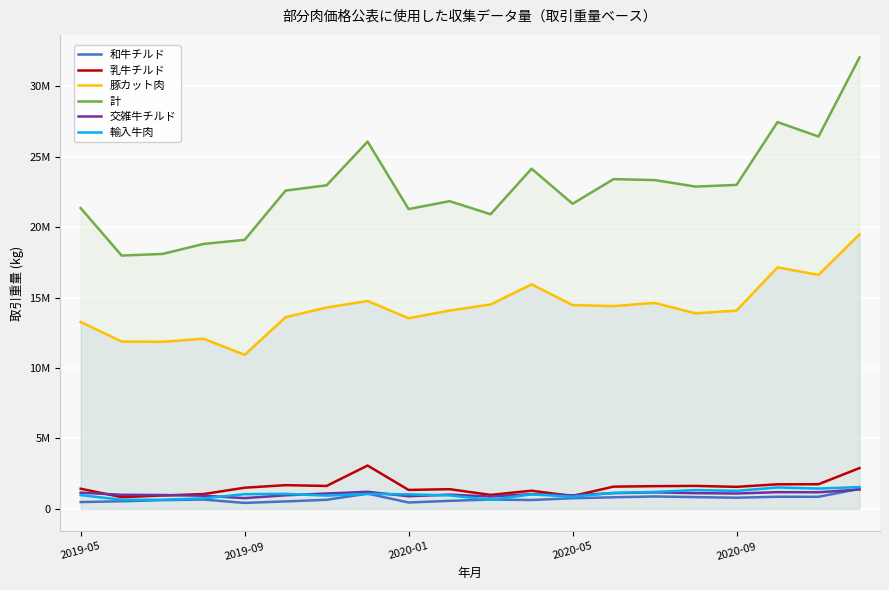

True or false: 交雑牛チルド has a value of 1867768 at 15.

False